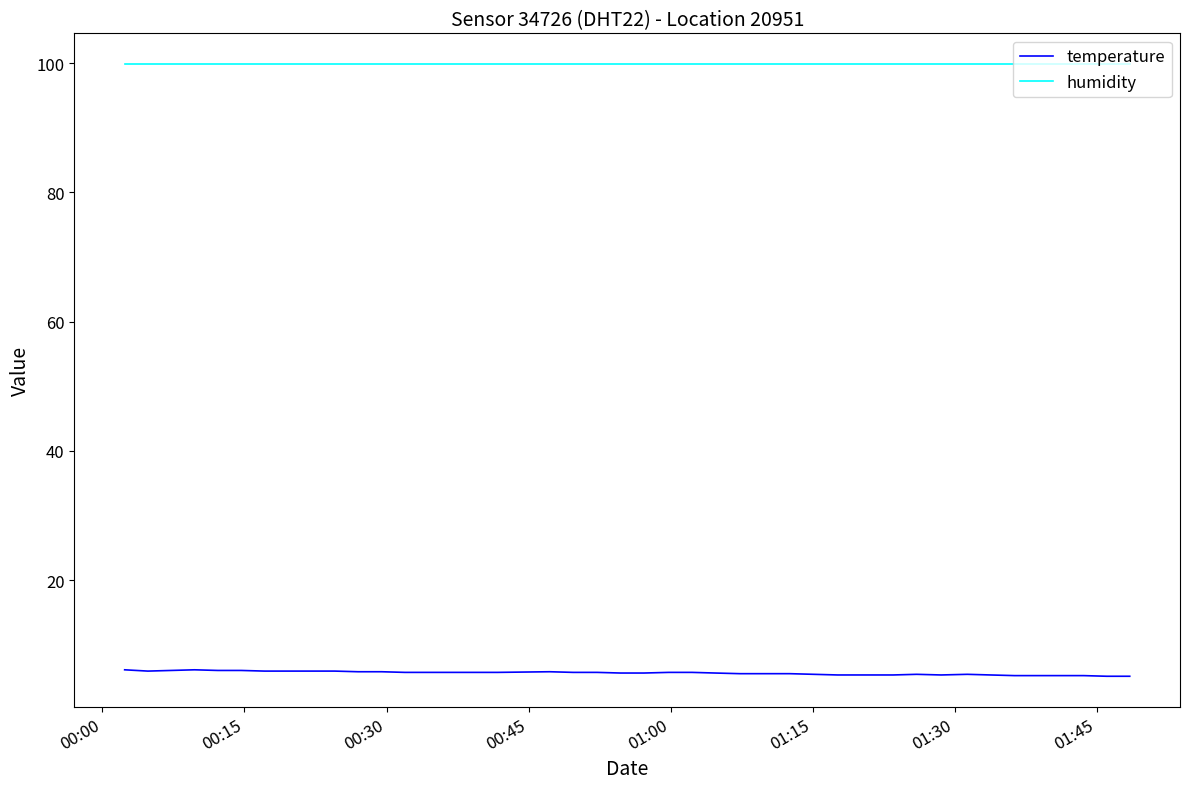

What is the minimum value shown in the chart?

5.1